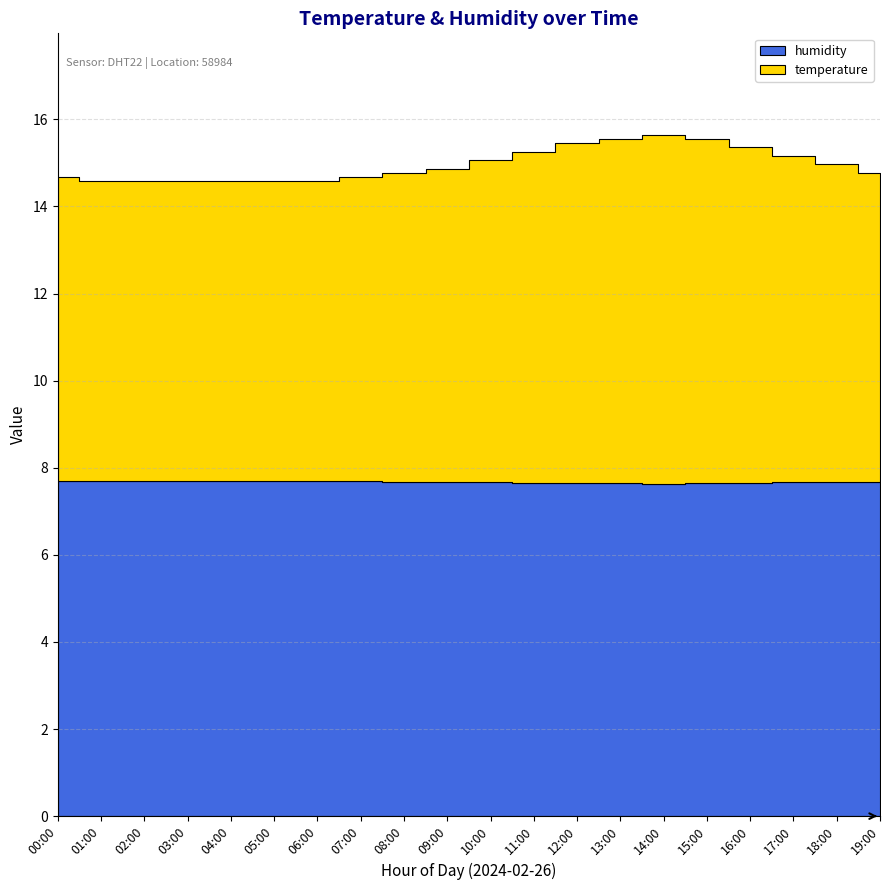

What is the average value of the temperature series?

7.3